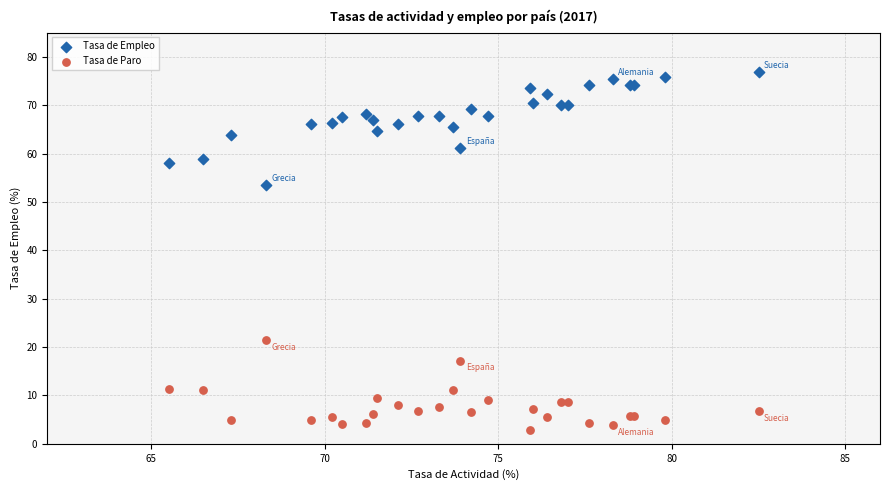

What is the X range (max minus min) for the scatter plot?

17.0